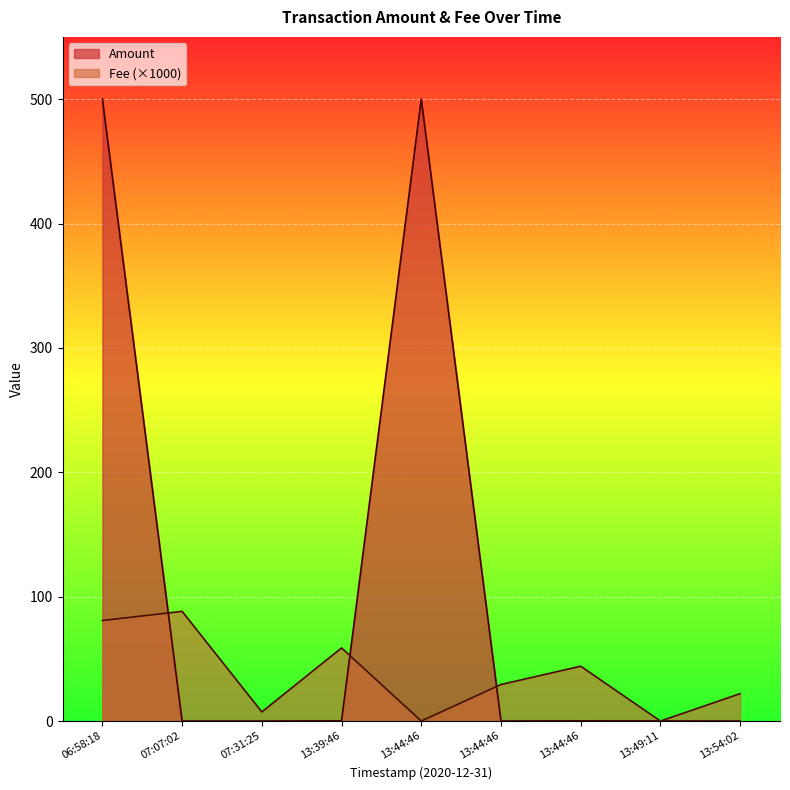

What are all the series names shown in the legend?

Amount, Fee